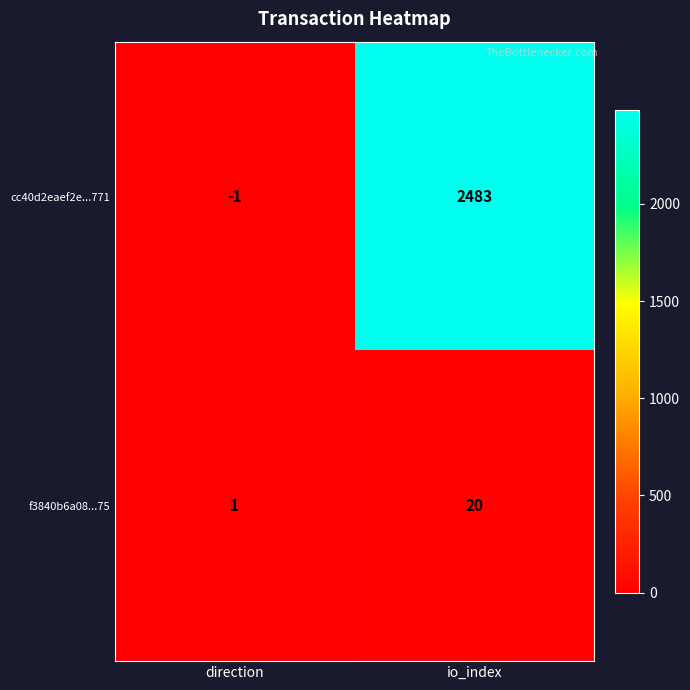

What is the difference between the f3840b6a08...75 values at direction and io_index?

19